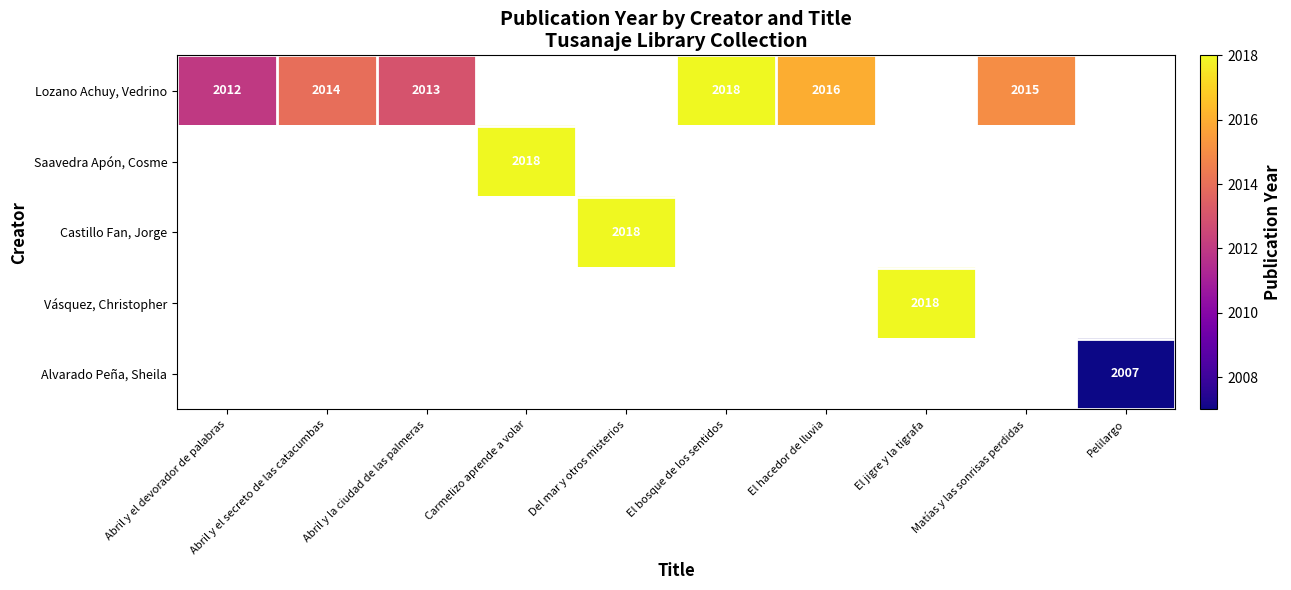

The value of Alvarado Peña, Sheila at Pelilargo is 3397. True or false?

False